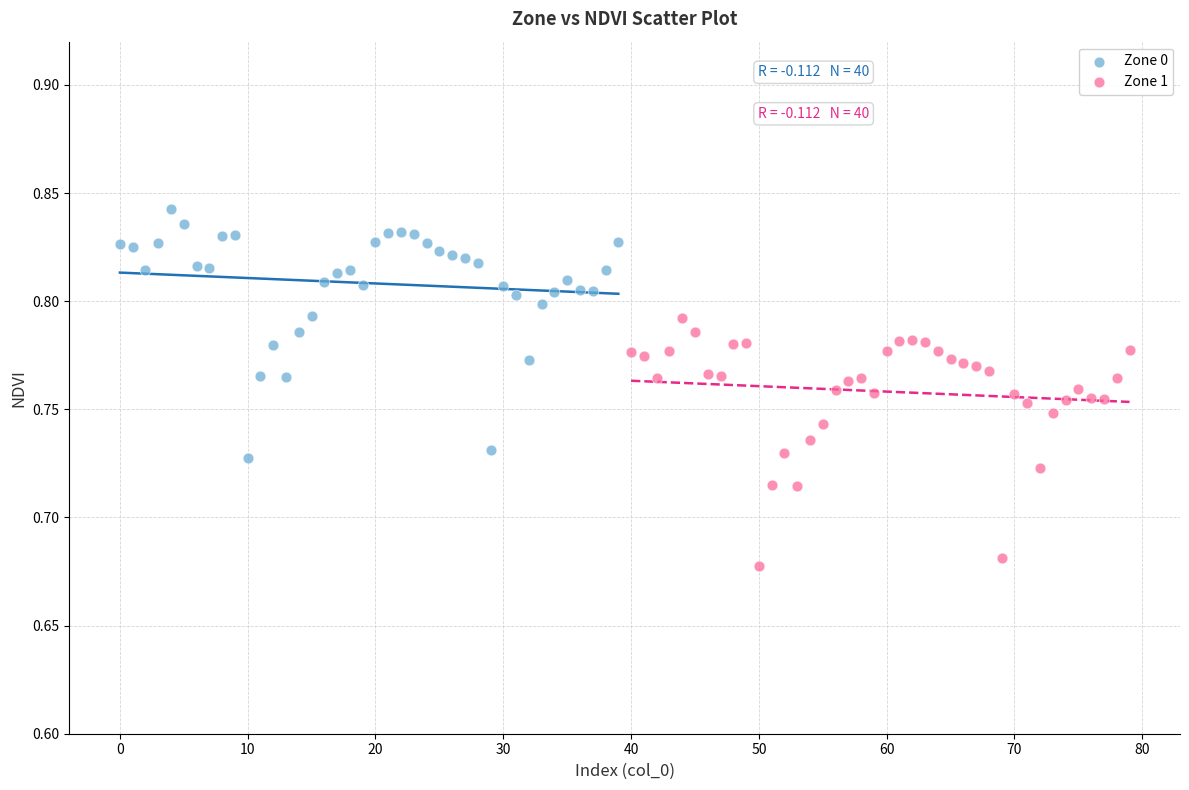

Which series reaches the minimum Y coordinate?

Zone 1